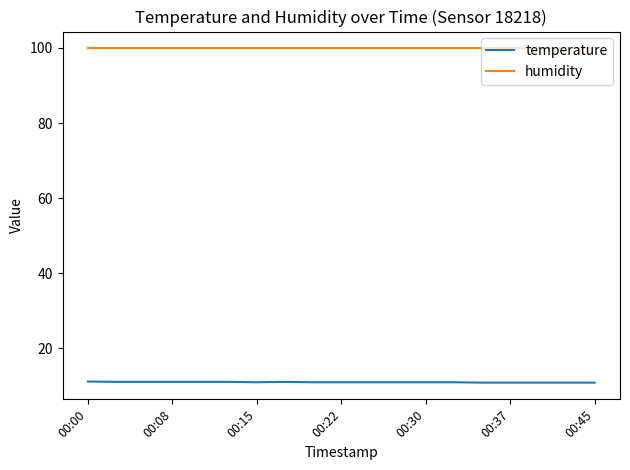

True or false: humidity and temperature cross at least once.

False